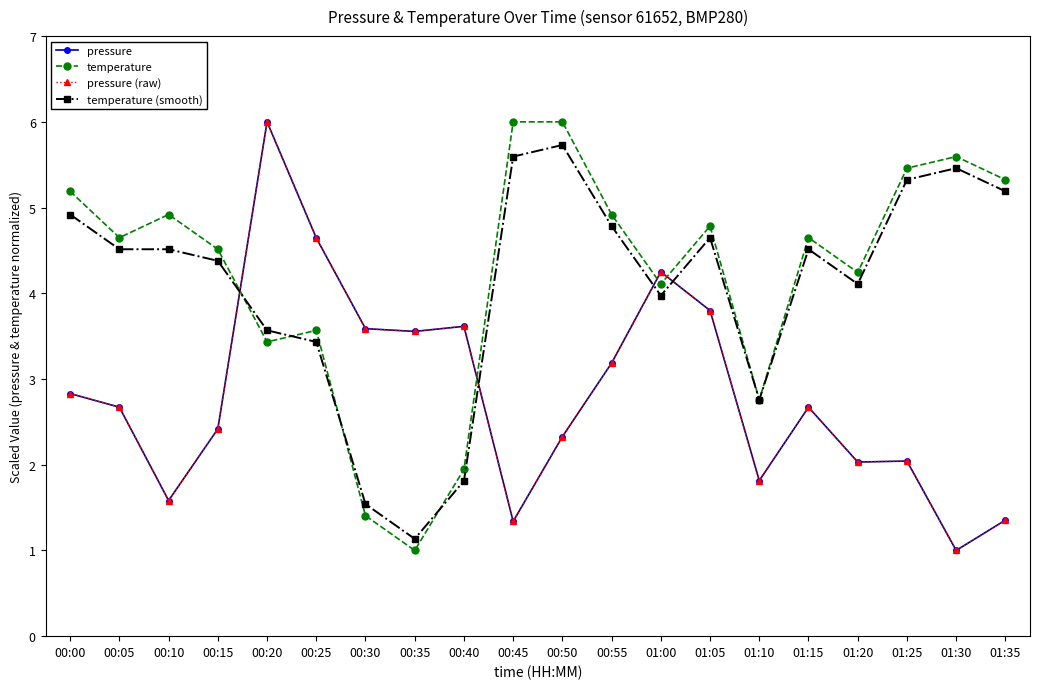

What is the sum of the temperature values at 01:05 and 00:00?

10.0